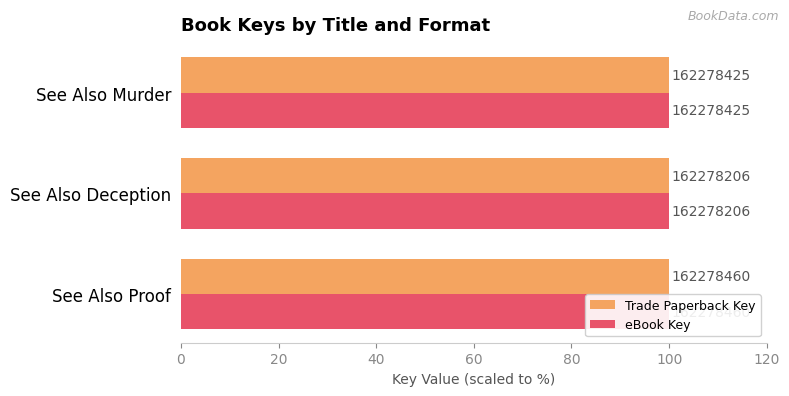

Which series has the largest total across all categories?

Trade Paperback Key